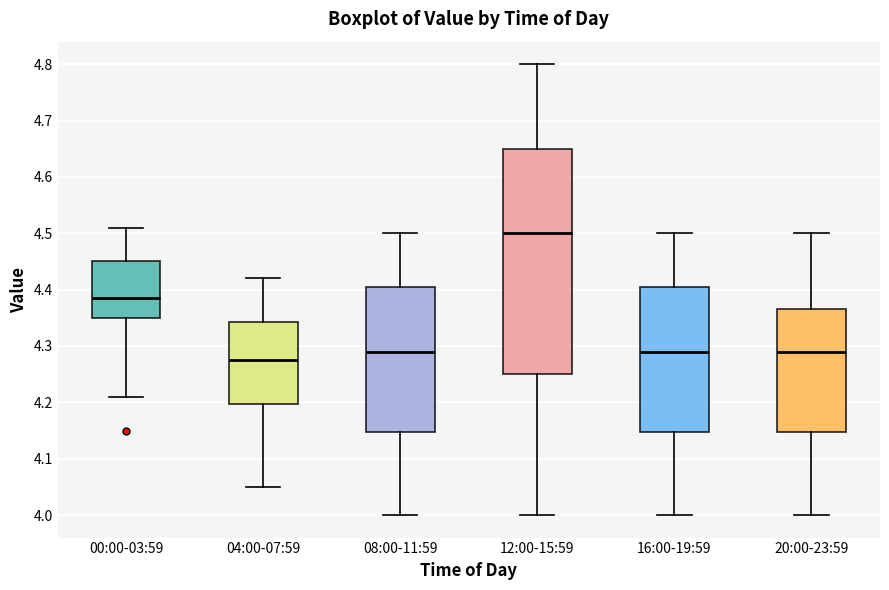

Reading left to right, read every box against the y-axis: the position of its median line, the range the box covers, and the ends of its whiskers. The values are not printed on the chart, so give them approximately, as read against the axis.

00:00-03:59: median 4.39, box 4.35 to 4.45, whiskers 4.21 to 4.51
04:00-07:59: median 4.28, box 4.20 to 4.34, whiskers 4.05 to 4.42
08:00-11:59: median 4.29, box 4.15 to 4.41, whiskers 4.00 to 4.50
12:00-15:59: median 4.50, box 4.25 to 4.65, whiskers 4.00 to 4.80
16:00-19:59: median 4.29, box 4.15 to 4.41, whiskers 4.00 to 4.50
20:00-23:59: median 4.29, box 4.15 to 4.37, whiskers 4.00 to 4.50